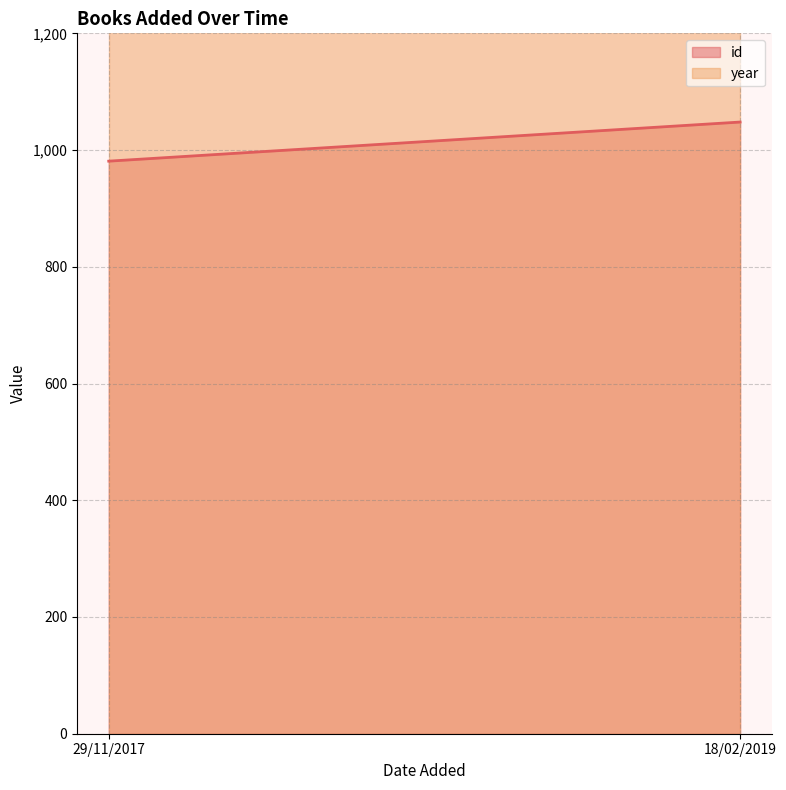

Reading left to right, extract all data points from this chart.

id: 29/11/2017=981	18/02/2019=1048
year: 29/11/2017=1988	18/02/2019=1988